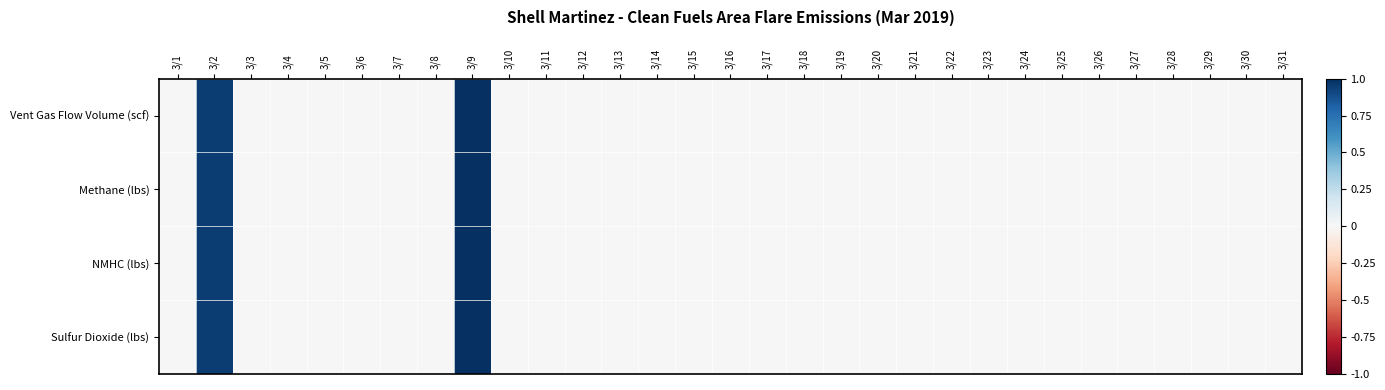

Which has a higher value, 3/28 or 3/24?

3/28